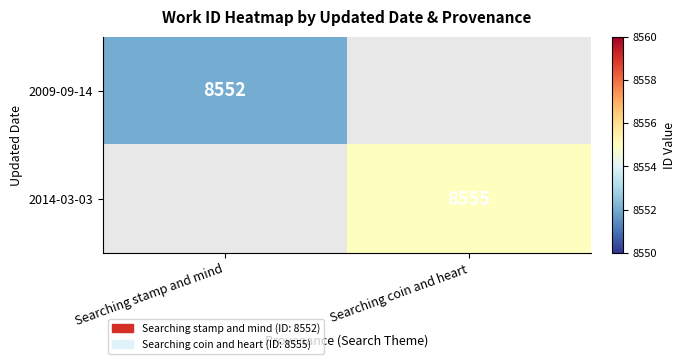

The value of 2014-03-03 at Searching coin and heart is 14640. True or false?

False